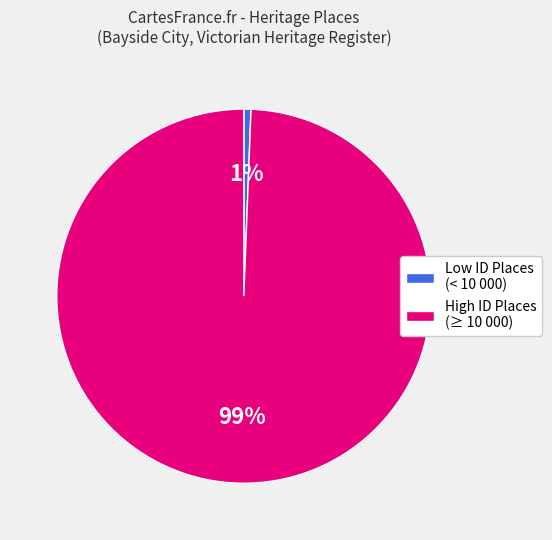

True or false: High ID Places (≥ 10 000) accounts for 99% of the total.

True